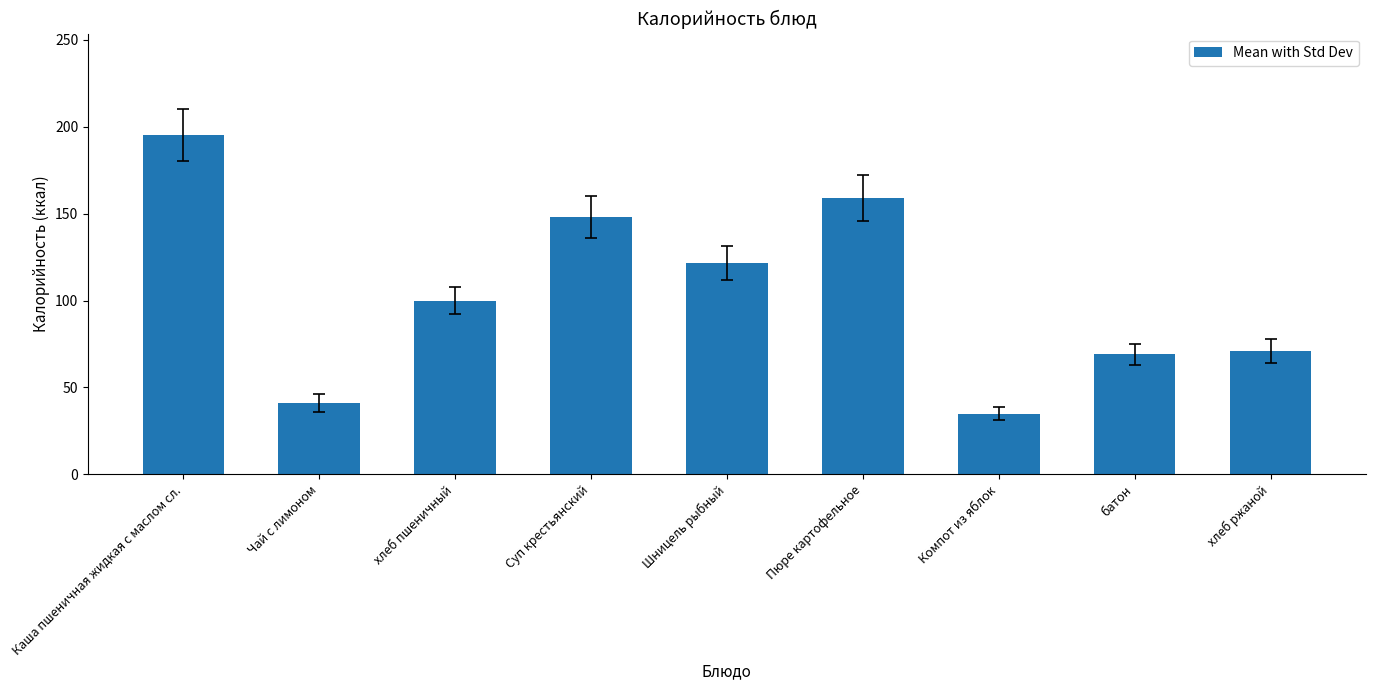

True or false: the data shows 95.8 at Каша пшеничная жидкая с маслом сл..

False